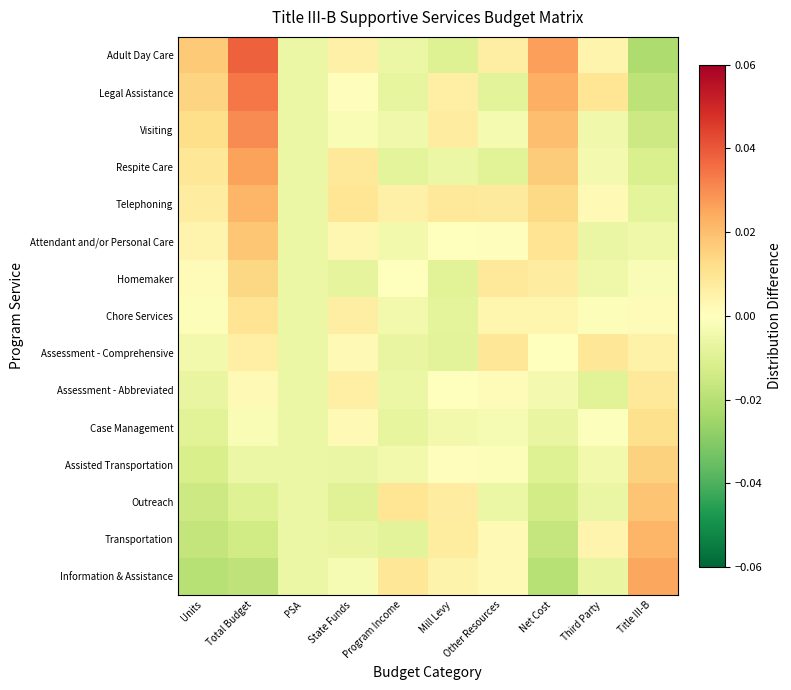

Reading left to right, transcribe all the data shown in this chart.

Information & Assistance: Units=-0.0	Total Budget=-0.0	PSA=-0.0	State Funds=-0.0	Program Income=0.0	Mill Levy=0.0	Other Resources=0.0	Net Cost=-0.0	Third Party=-0.0	Title III-B=0.0
Transportation: Units=-0.0	Total Budget=-0.0	PSA=-0.0	State Funds=-0.0	Program Income=-0.0	Mill Levy=0.0	Other Resources=0.0	Net Cost=-0.0	Third Party=0.0	Title III-B=0.0
Outreach: Units=-0.0	Total Budget=-0.0	PSA=-0.0	State Funds=-0.0	Program Income=0.0	Mill Levy=0.0	Other Resources=-0.0	Net Cost=-0.0	Third Party=-0.0	Title III-B=0.0
Assisted Transportation: Units=-0.0	Total Budget=-0.0	PSA=-0.0	State Funds=-0.0	Program Income=-0.0	Mill Levy=0.0	Other Resources=-0.0	Net Cost=-0.0	Third Party=-0.0	Title III-B=0.0
Case Management: Units=-0.0	Total Budget=-0.0	PSA=-0.0	State Funds=0.0	Program Income=-0.0	Mill Levy=-0.0	Other Resources=-0.0	Net Cost=-0.0	Third Party=-0.0	Title III-B=0.0
Assessment - Abbreviated: Units=-0.0	Total Budget=0.0	PSA=-0.0	State Funds=0.0	Program Income=-0.0	Mill Levy=0.0	Other Resources=0.0	Net Cost=-0.0	Third Party=-0.0	Title III-B=0.0
Assessment - Comprehensive: Units=-0.0	Total Budget=0.0	PSA=-0.0	State Funds=0.0	Program Income=-0.0	Mill Levy=-0.0	Other Resources=0.0	Net Cost=0.0	Third Party=0.0	Title III-B=0.0
Chore Services: Units=-0.0	Total Budget=0.0	PSA=-0.0	State Funds=0.0	Program Income=-0.0	Mill Levy=-0.0	Other Resources=0.0	Net Cost=0.0	Third Party=-0.0	Title III-B=0.0
Homemaker: Units=0.0	Total Budget=0.0	PSA=-0.0	State Funds=-0.0	Program Income=-0.0	Mill Levy=-0.0	Other Resources=0.0	Net Cost=0.0	Third Party=-0.0	Title III-B=-0.0
Attendant and/or Personal Care: Units=0.0	Total Budget=0.0	PSA=-0.0	State Funds=0.0	Program Income=-0.0	Mill Levy=0.0	Other Resources=0.0	Net Cost=0.0	Third Party=-0.0	Title III-B=-0.0
Telephoning: Units=0.0	Total Budget=0.0	PSA=-0.0	State Funds=0.0	Program Income=0.0	Mill Levy=0.0	Other Resources=0.0	Net Cost=0.0	Third Party=0.0	Title III-B=-0.0
Respite Care: Units=0.0	Total Budget=0.0	PSA=-0.0	State Funds=0.0	Program Income=-0.0	Mill Levy=-0.0	Other Resources=-0.0	Net Cost=0.0	Third Party=-0.0	Title III-B=-0.0
Visiting: Units=0.0	Total Budget=0.0	PSA=-0.0	State Funds=-0.0	Program Income=-0.0	Mill Levy=0.0	Other Resources=-0.0	Net Cost=0.0	Third Party=-0.0	Title III-B=-0.0
Legal Assistance: Units=0.0	Total Budget=0.0	PSA=-0.0	State Funds=0.0	Program Income=-0.0	Mill Levy=0.0	Other Resources=-0.0	Net Cost=0.0	Third Party=0.0	Title III-B=-0.0
Adult Day Care: Units=0.0	Total Budget=0.0	PSA=-0.0	State Funds=0.0	Program Income=-0.0	Mill Levy=-0.0	Other Resources=0.0	Net Cost=0.0	Third Party=0.0	Title III-B=-0.0